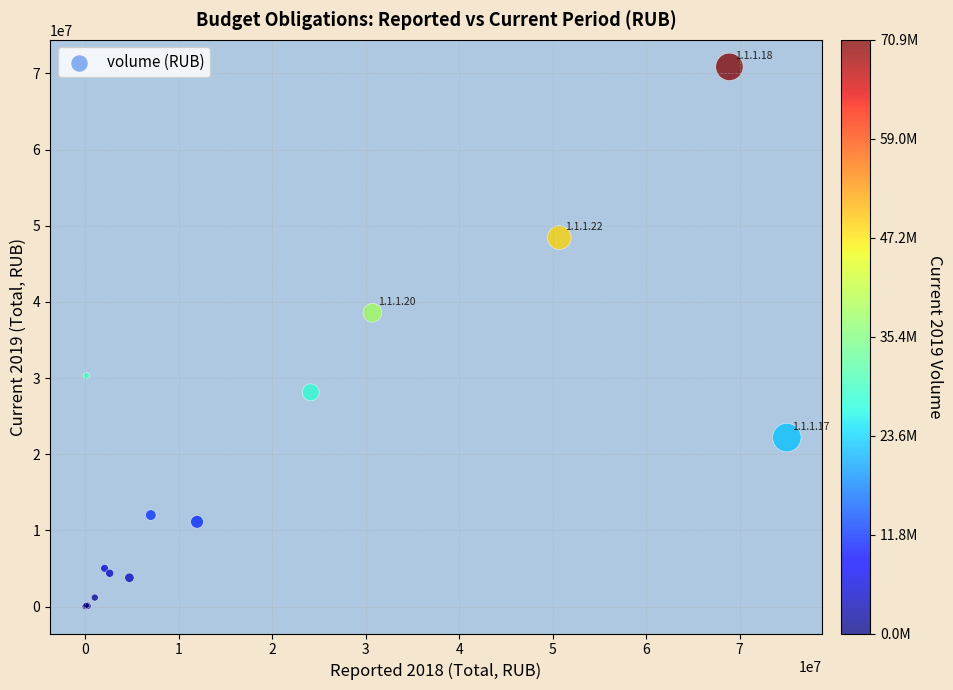

What Y value in the scatter plot is closest to 35429797?

38570617.0